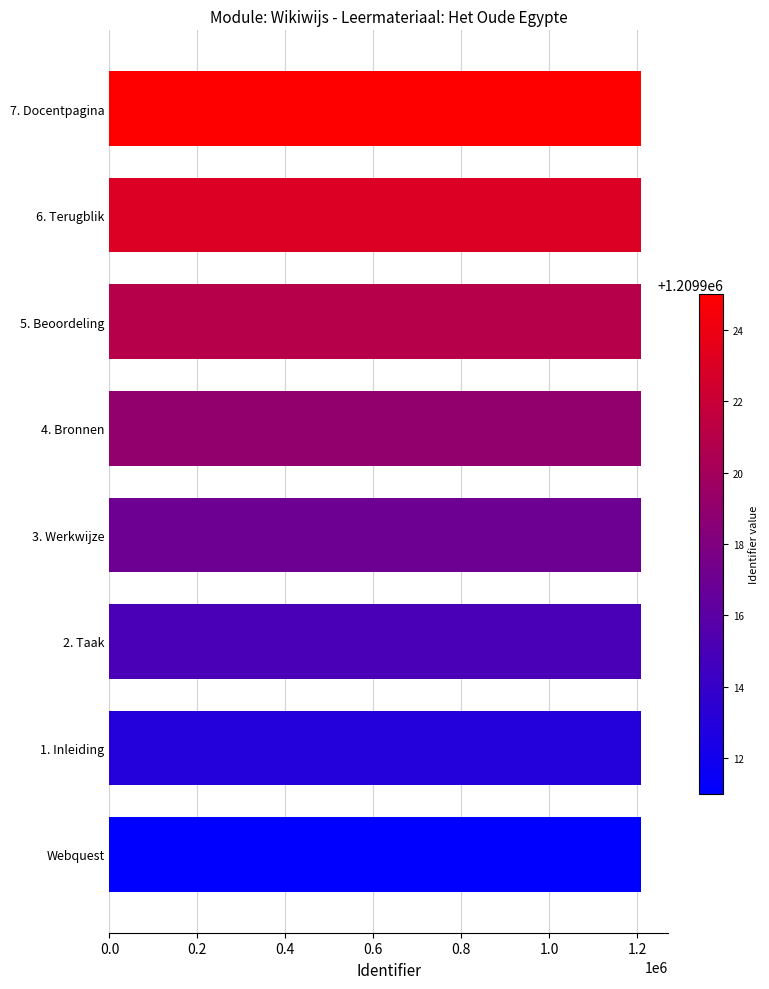

What is the average value?

1209918